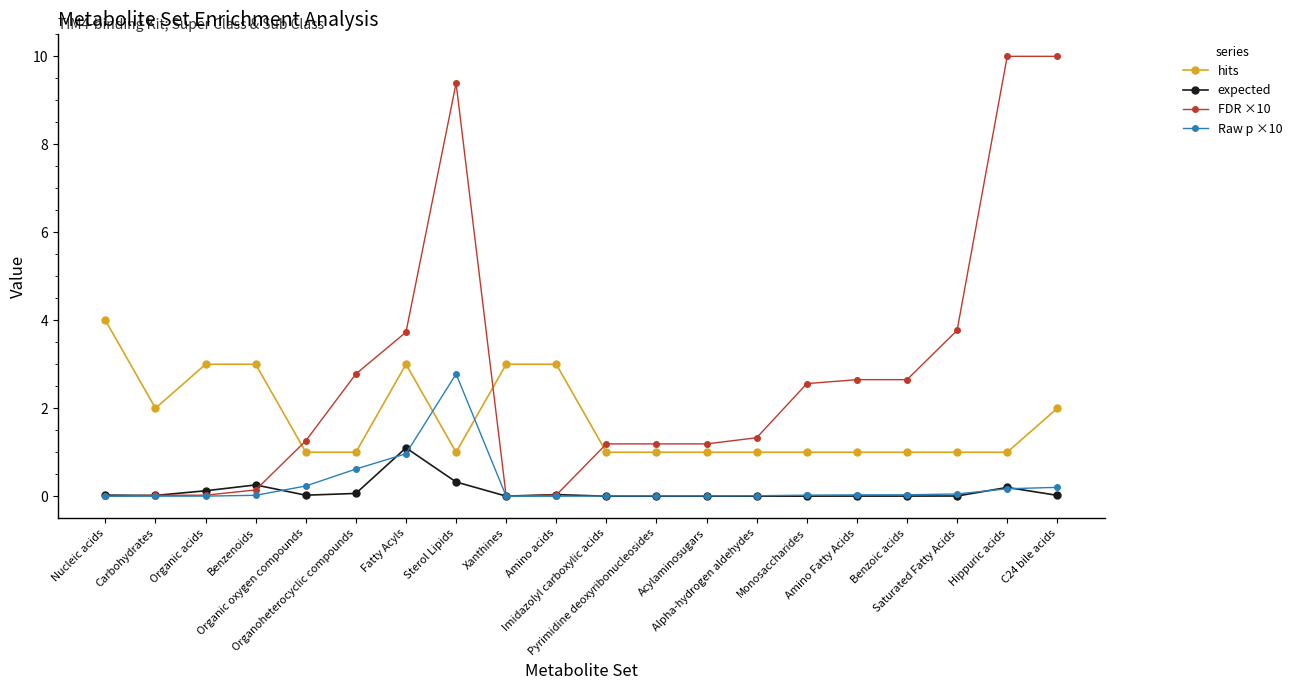

What is the maximum value for expected?

1.1